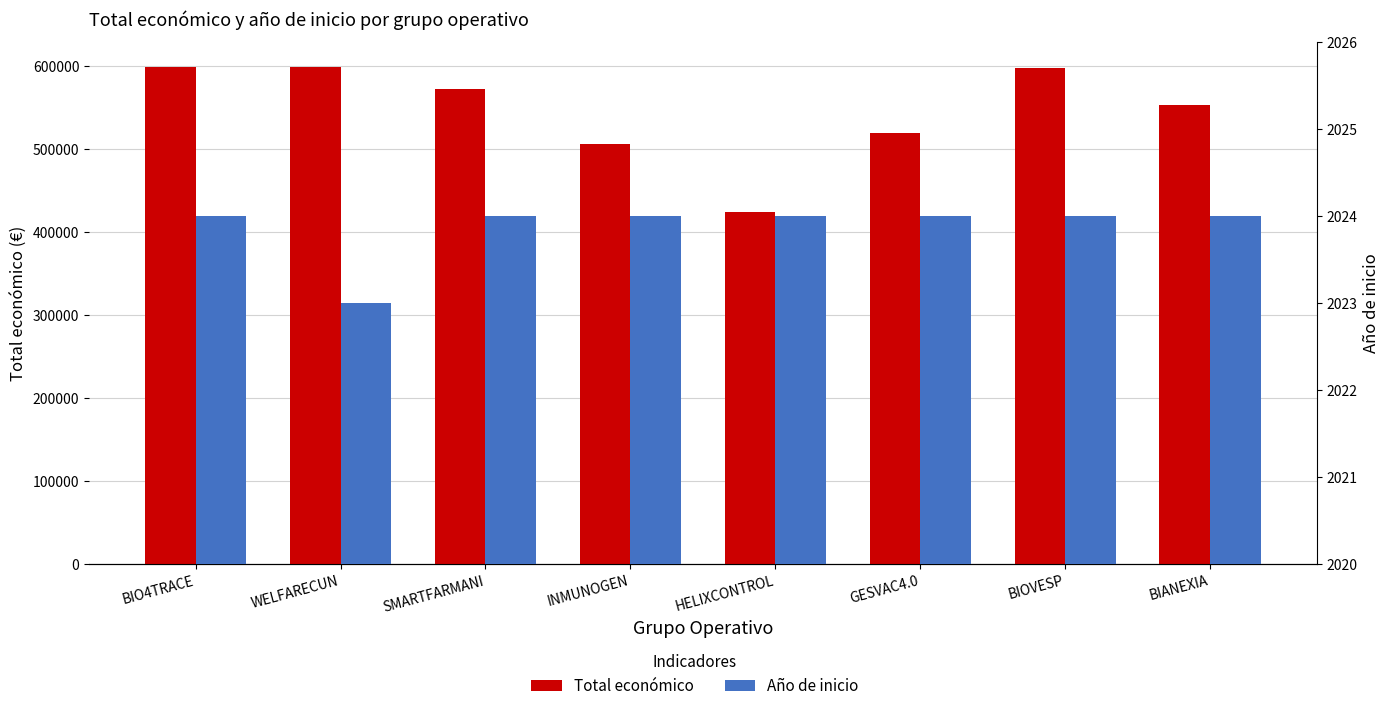

The value of Total económico at INMUNOGEN is 306308. True or false?

False